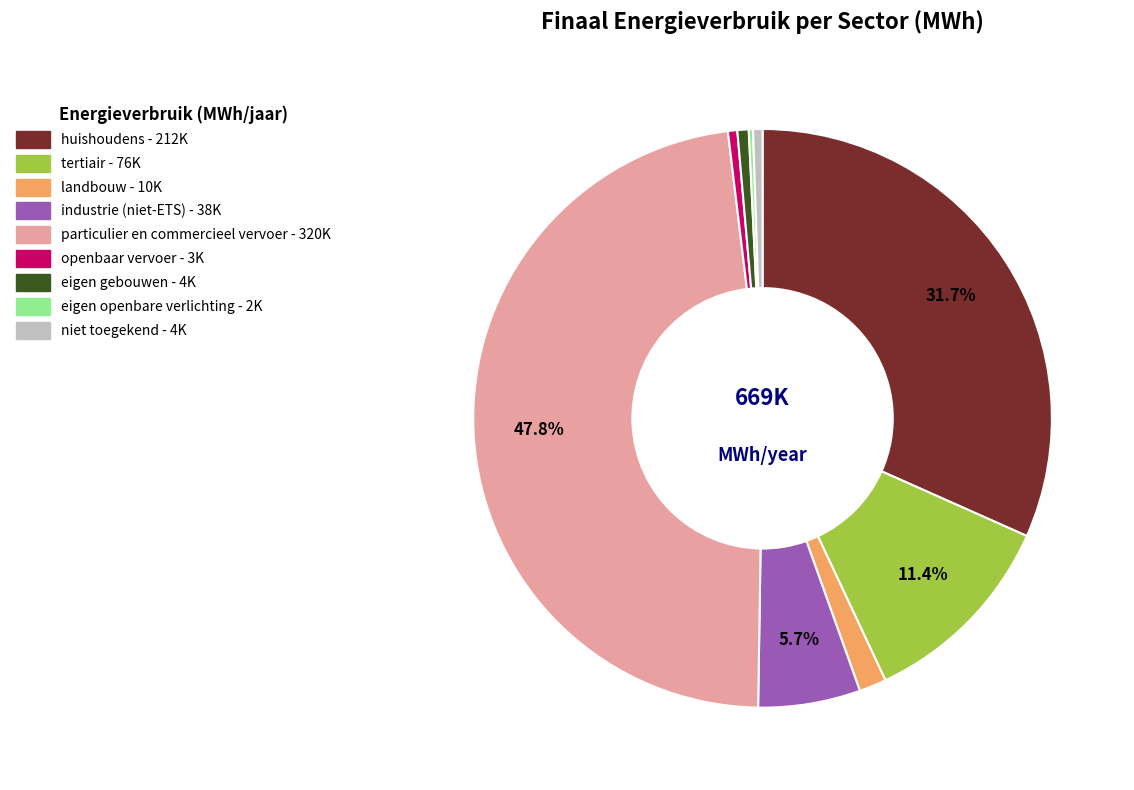

What is the largest slice in the pie chart?

particulier en commercieel vervoer